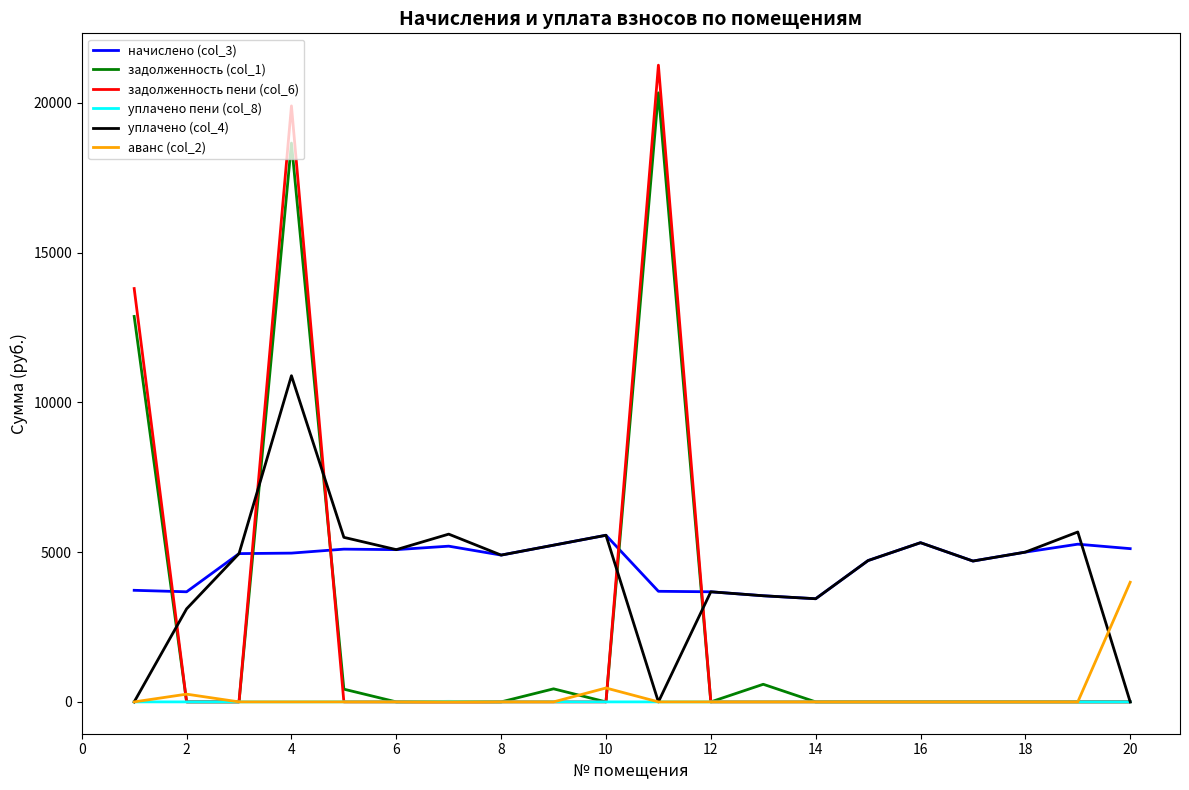

True or false: начислено (col_3) and уплачено пени (col_8) cross at least once.

False